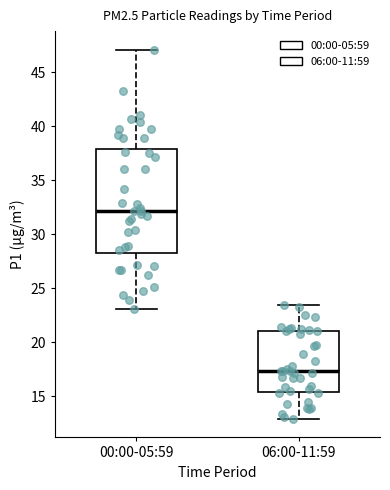

Which box's median line is the lowest?

06:00-11:59